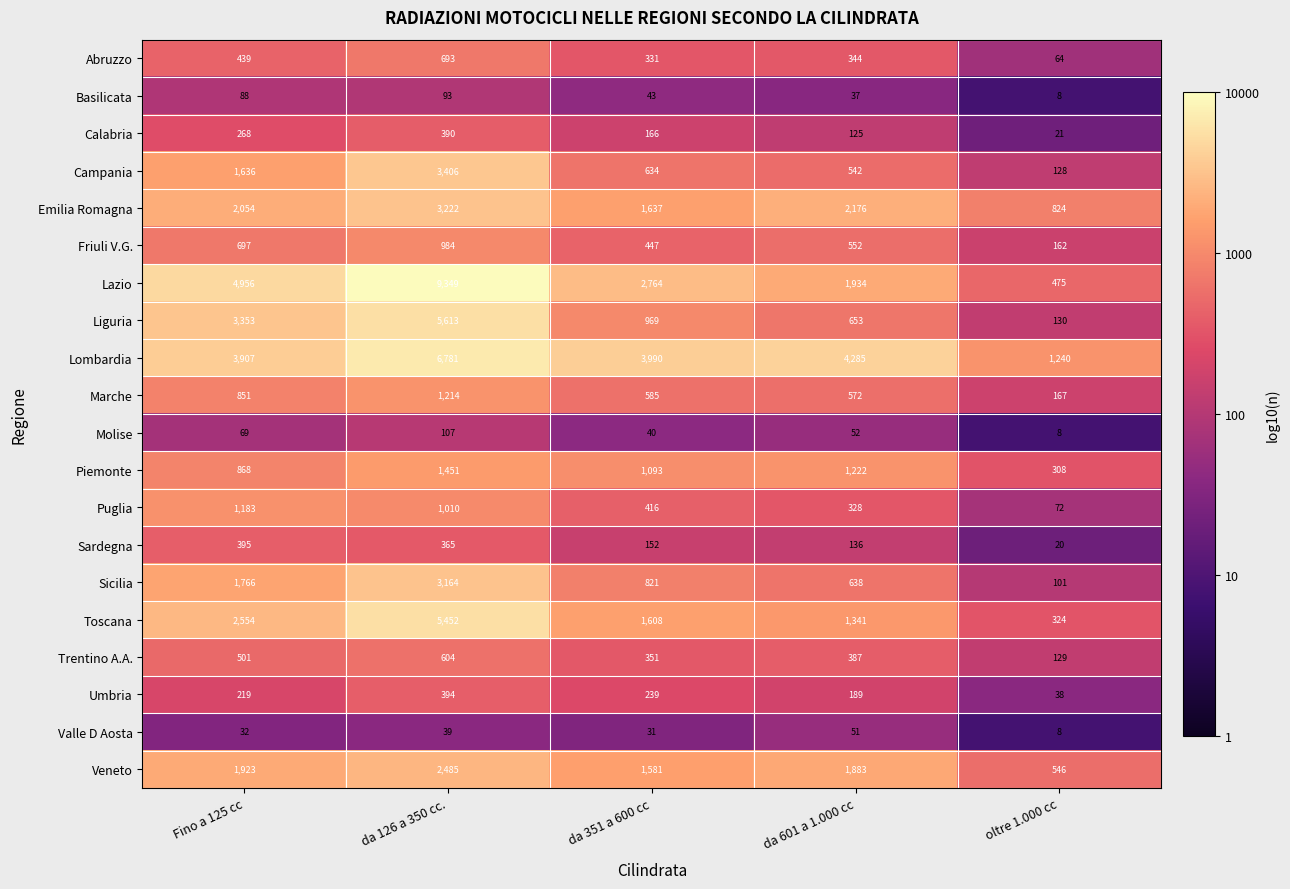

Which category has the highest value in the Lombardia series?

da 126 a 350 cc.